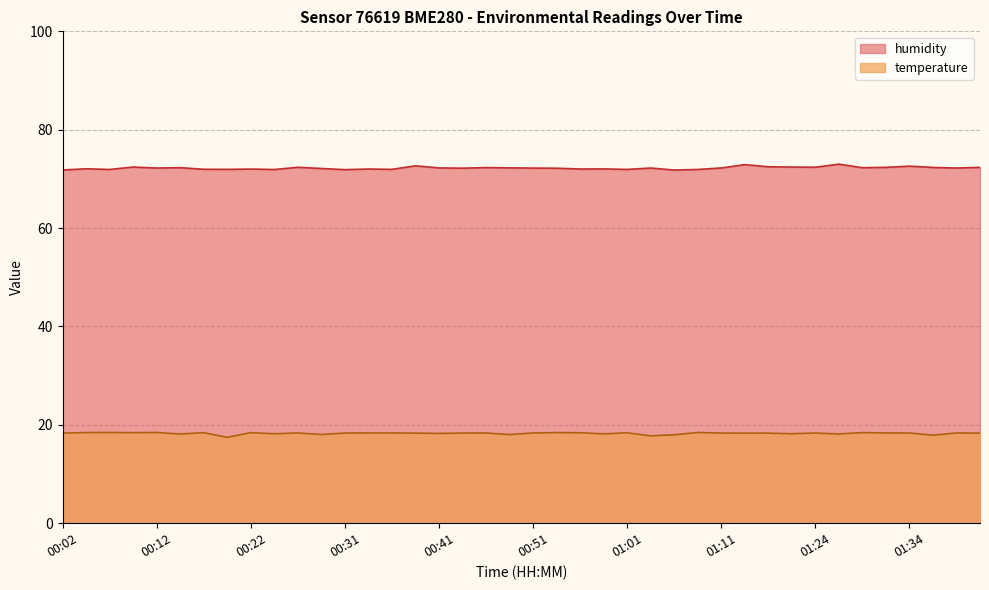

Rank the series by their average value, from highest to lowest.

humidity, temperature